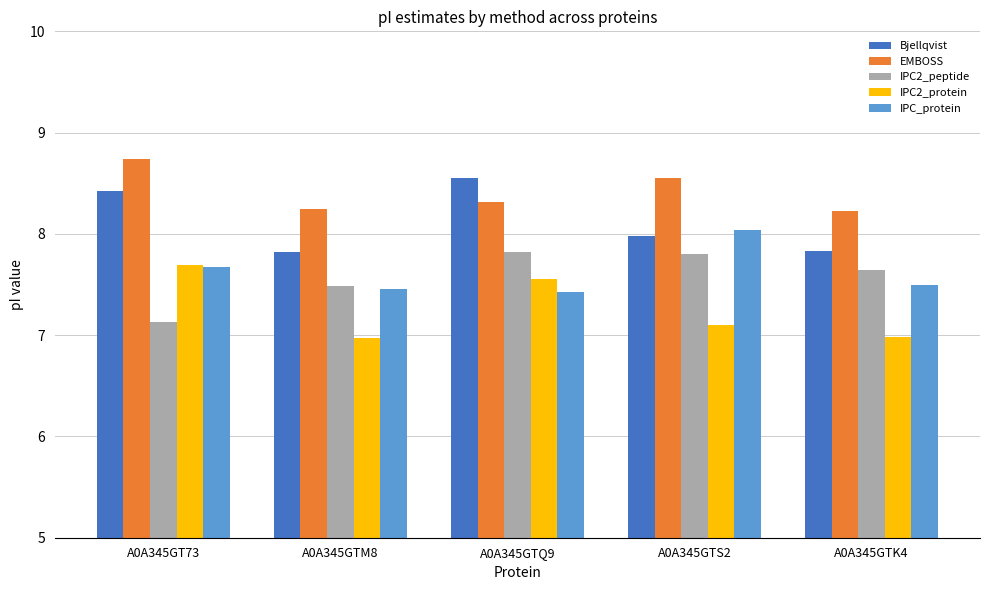

Reading left to right, list all the values displayed in this chart.

Bjellqvist: 8.4	7.8	8.6	8.0	7.8
EMBOSS: 8.7	8.2	8.3	8.6	8.2
IPC2_peptide: 7.1	7.5	7.8	7.8	7.6
IPC2_protein: 7.7	7.0	7.6	7.1	7.0
IPC_protein: 7.7	7.5	7.4	8.0	7.5